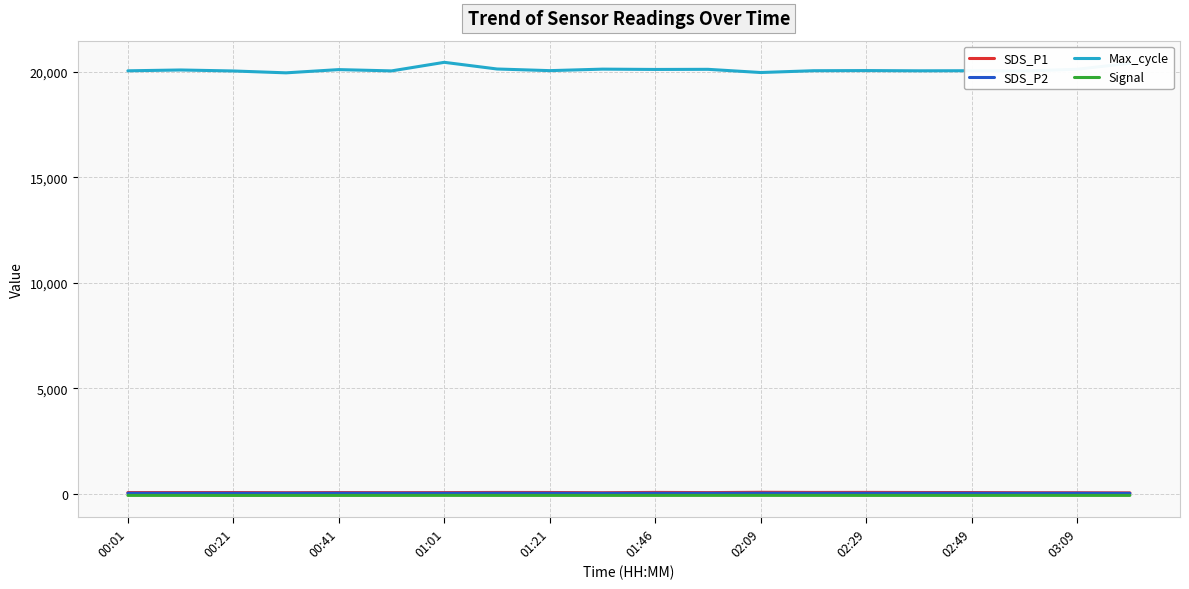

True or false: Signal and SDS_P1 cross at least once.

False